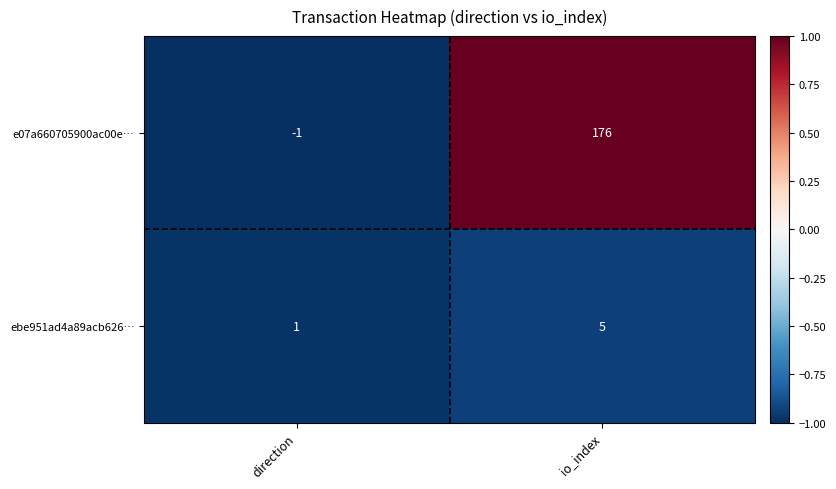

Which series has the largest total across all categories?

e07a660705900ac00e…